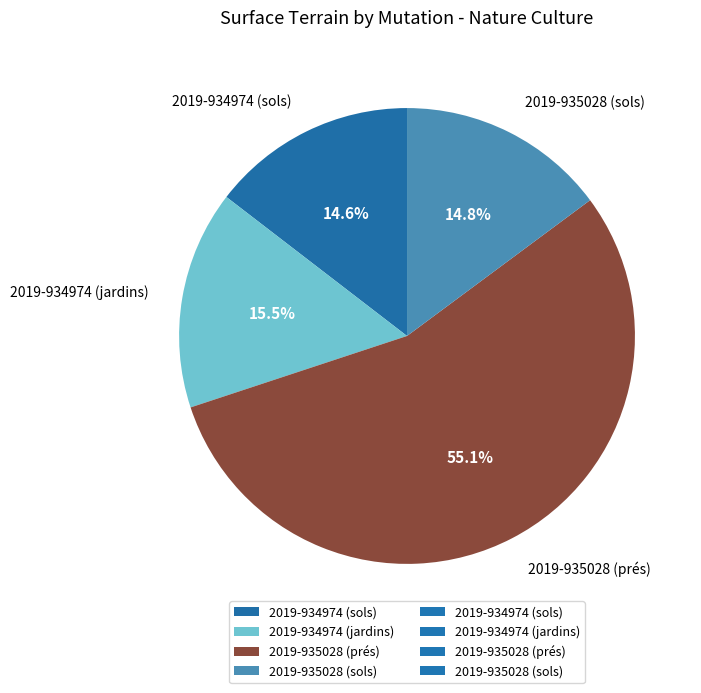

Which category has the biggest portion of the pie?

2019-935028 (prés)